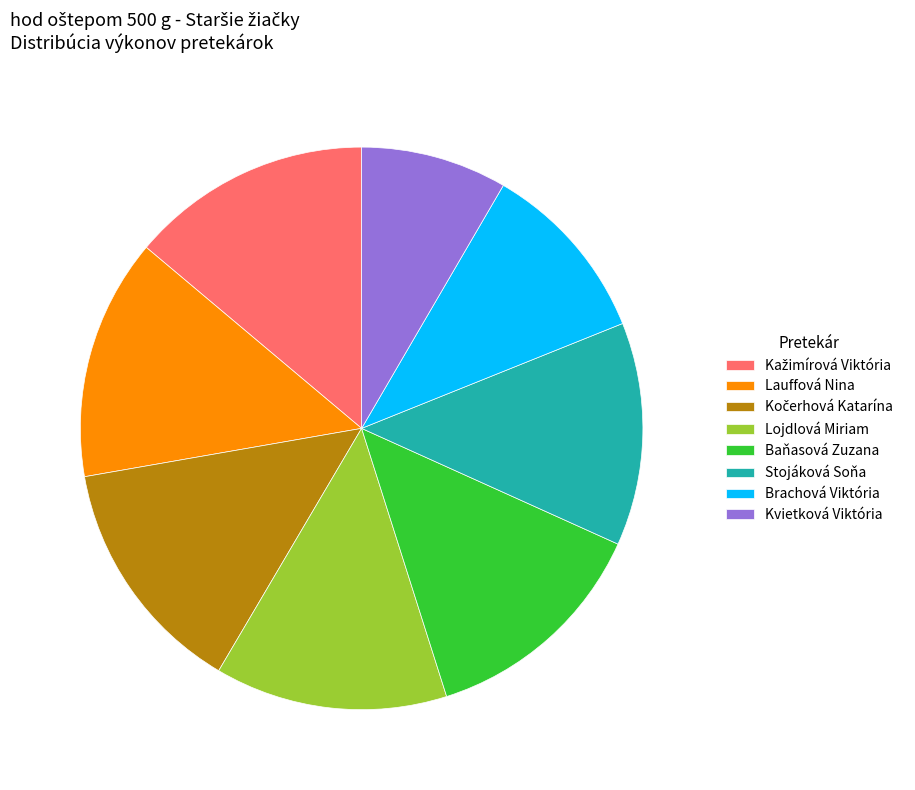

Is it true that Brachová Viktória is 4% of the pie?

False